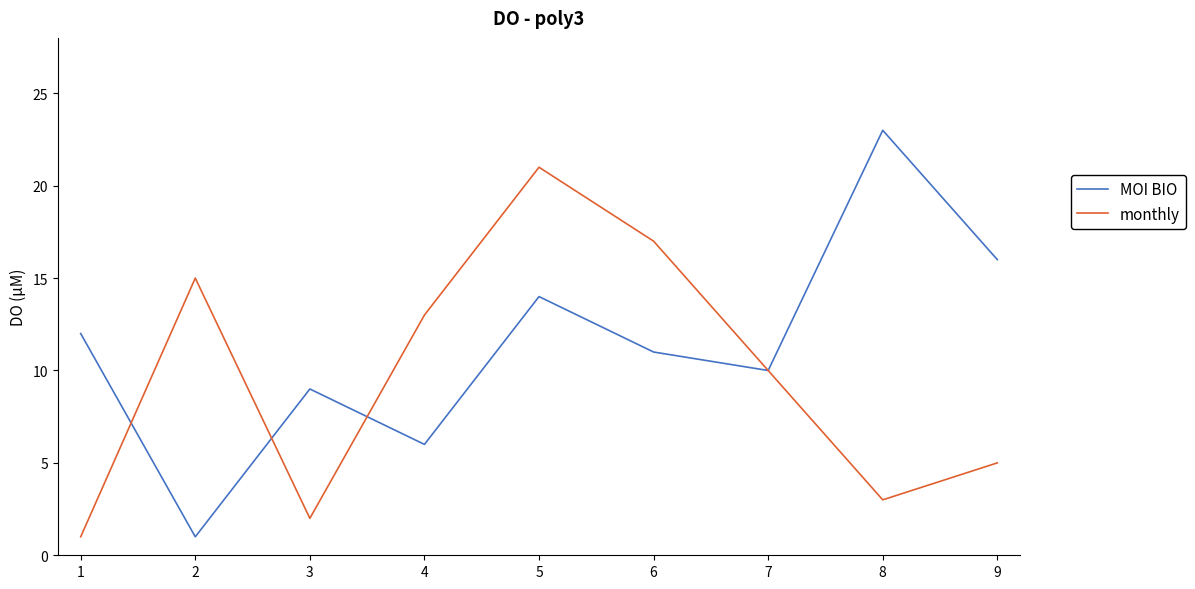

Is it true that MOI BIO equals 14 at 5?

True